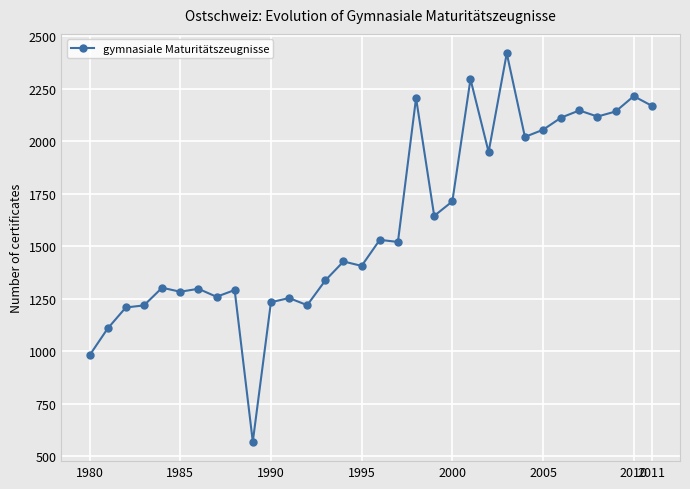

True or false: there are more than 1 points higher than both neighbors.

True